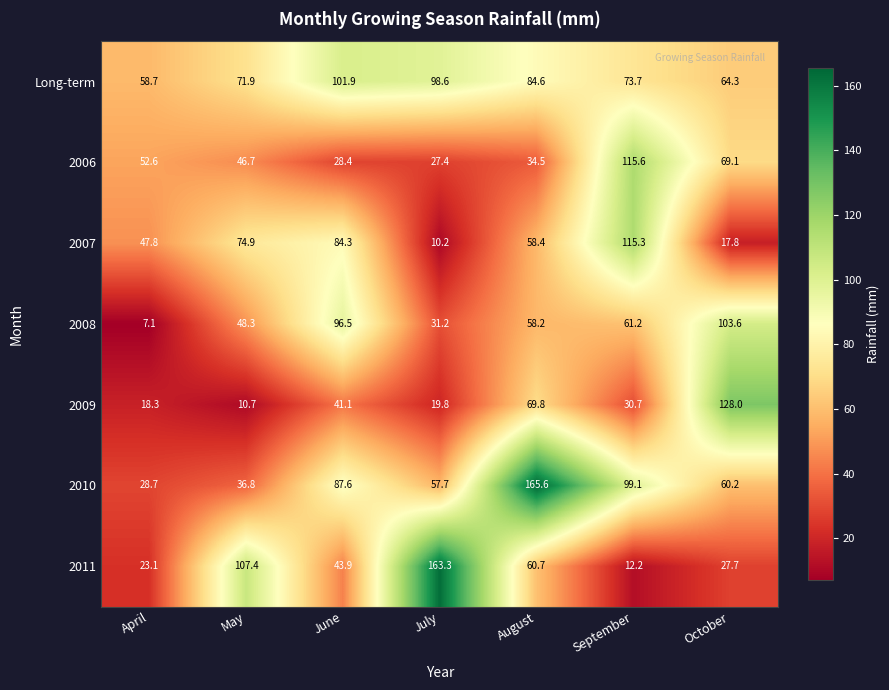

What is the sum of the 2006 values at July and April?

80.0